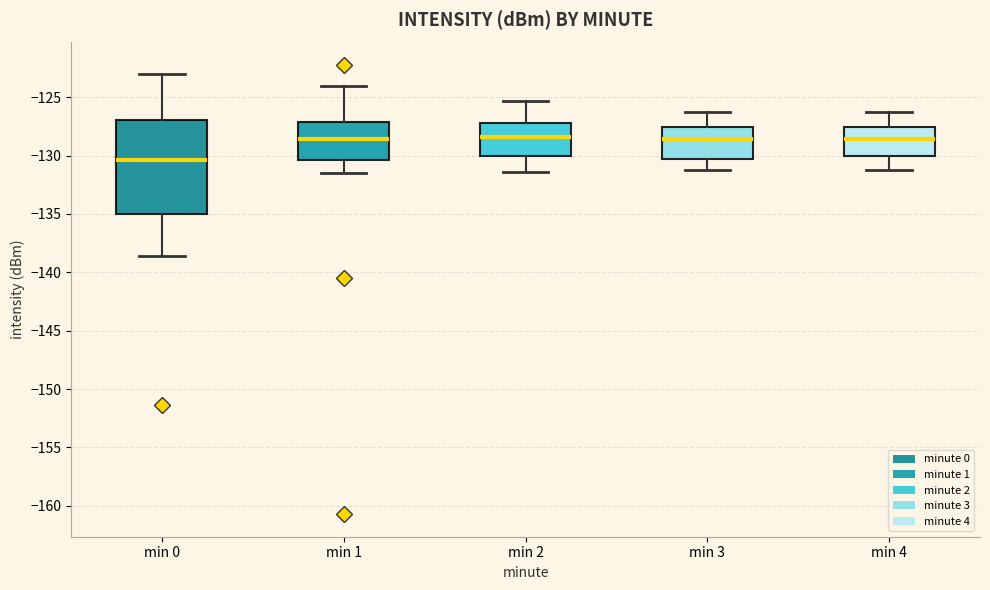

Which box is the tallest, from its lower edge to its upper edge?

min 0